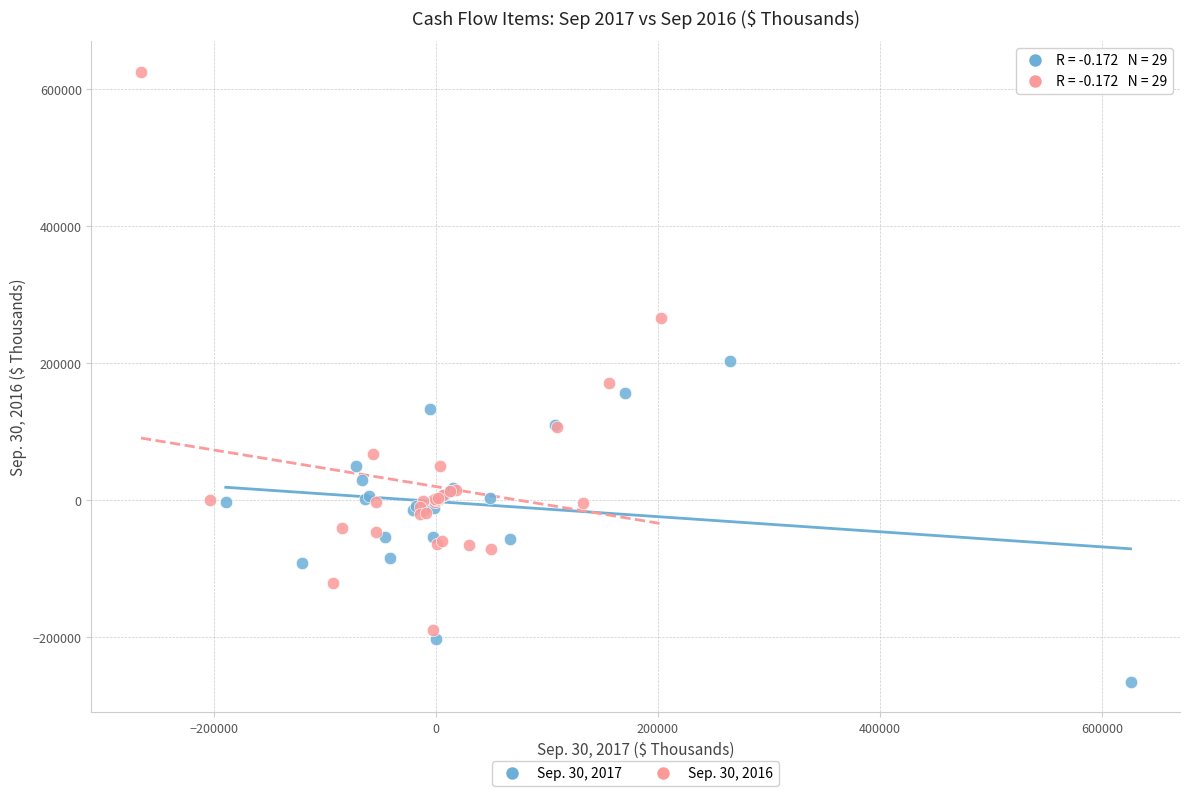

Which series has the widest spread of Y values?

Sep. 30, 2016